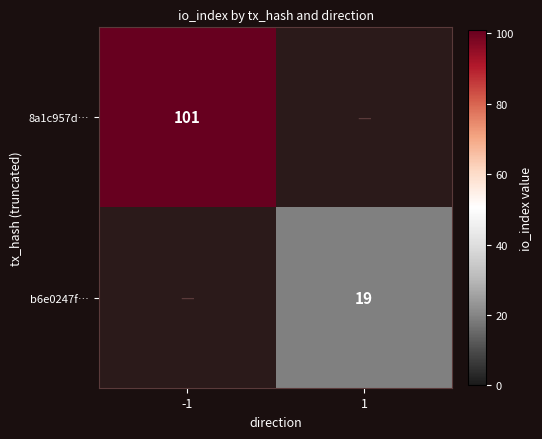

The value of 8a1c957d… at -1 is 101. True or false?

True